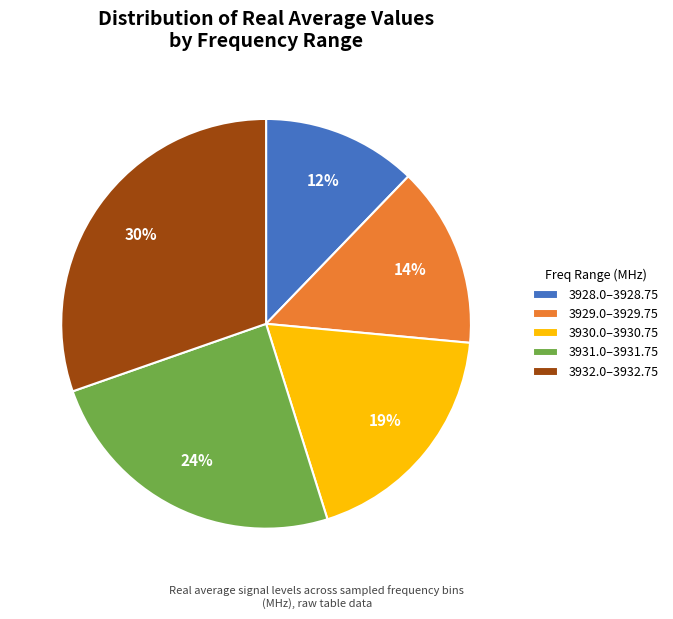

Is the sum of 3928.0–3928.75 and 3931.0–3931.75 greater than half?

No